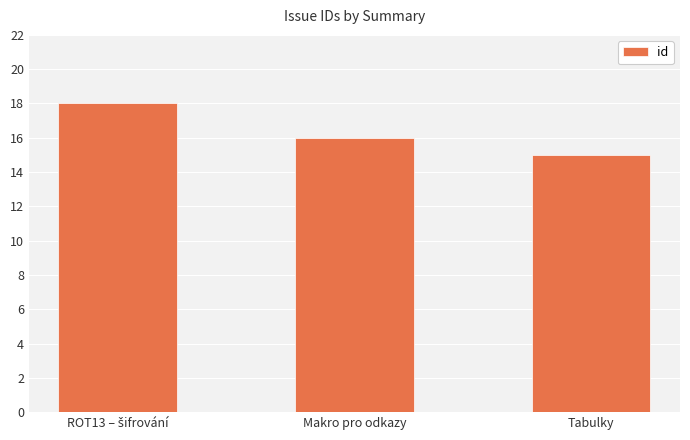

The value at Tabulky is 15. True or false?

True